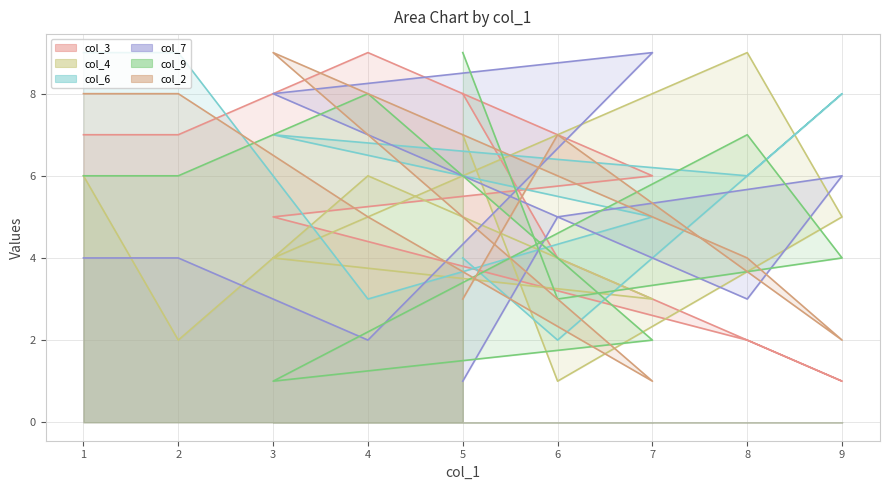

What is the smallest value displayed?

1